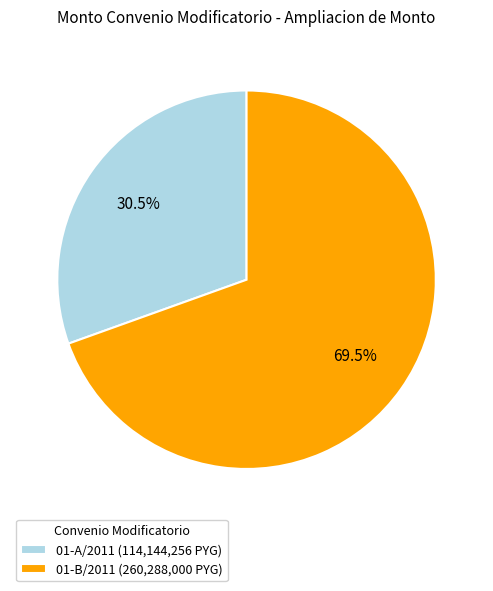

To the nearest percent, what is the average slice percentage?

50%